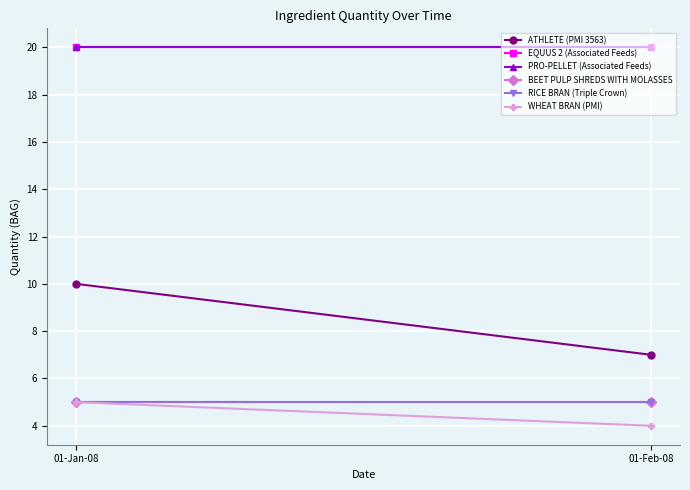

At which category does the chart reach its minimum across all series?

01-Feb-08